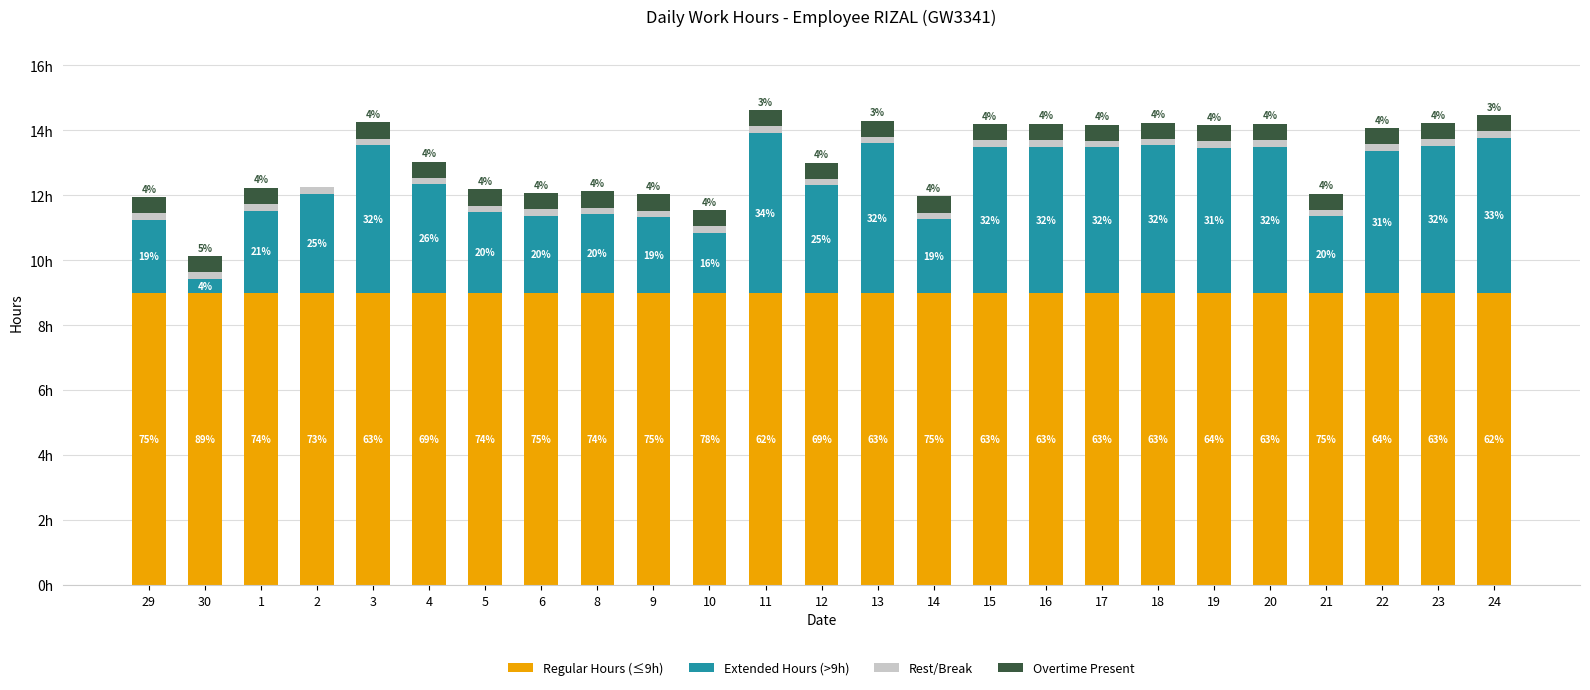

What are all the series names shown in the legend?

Regular Hours (≤9h), Extended Hours (>9h), Rest/Break, Overtime Present